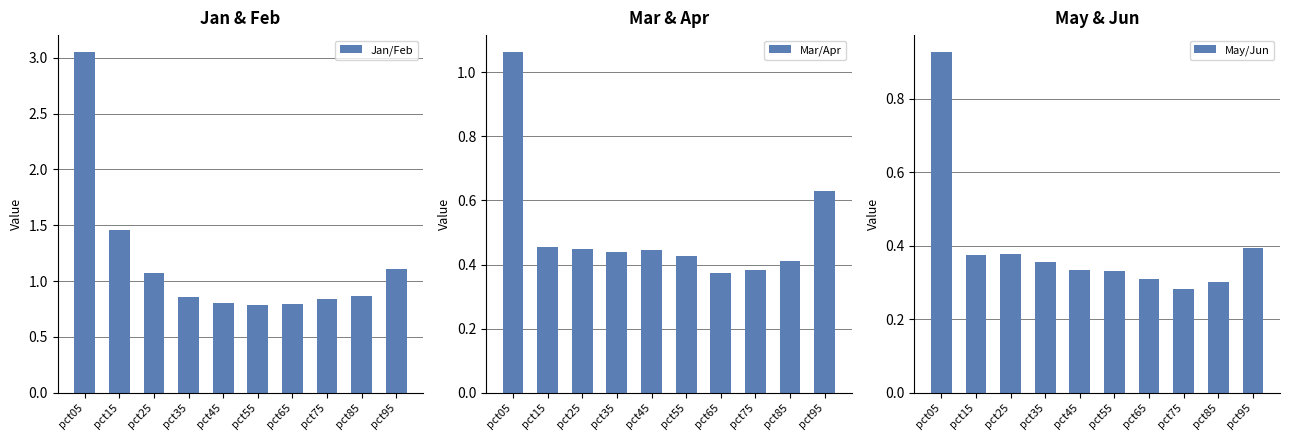

Is it true that May/Jun equals 0.3 at pct75?

True